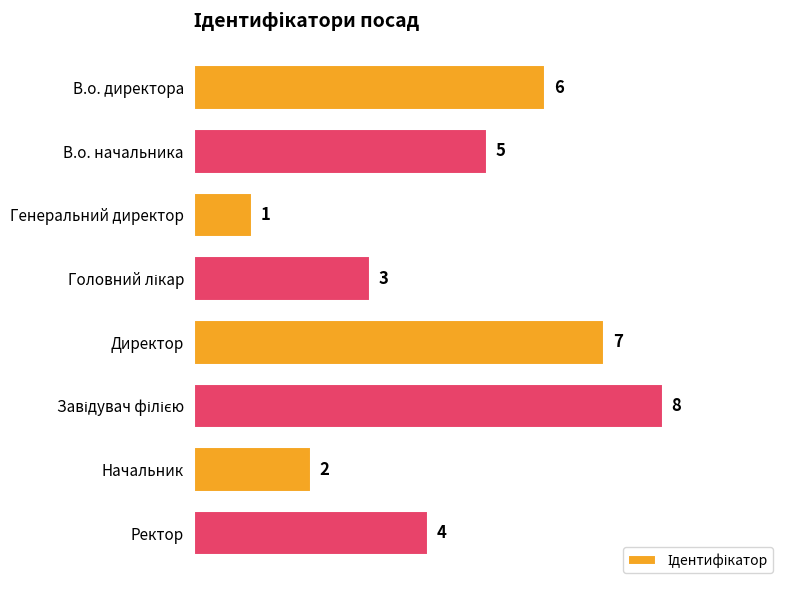

What is the maximum value shown in the chart?

8